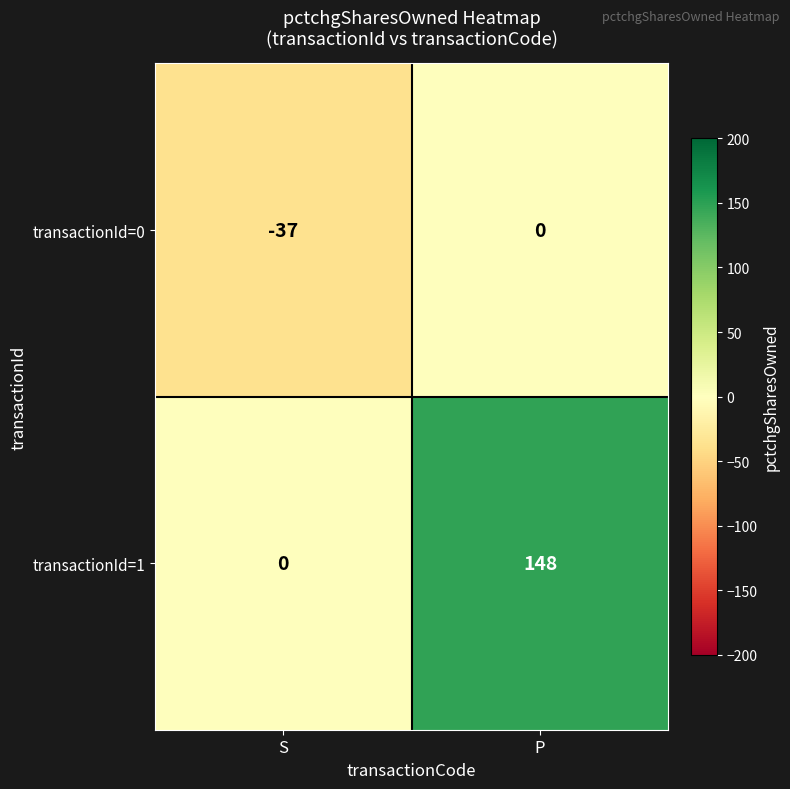

Is it true that transactionId=0 equals -37 at S?

True